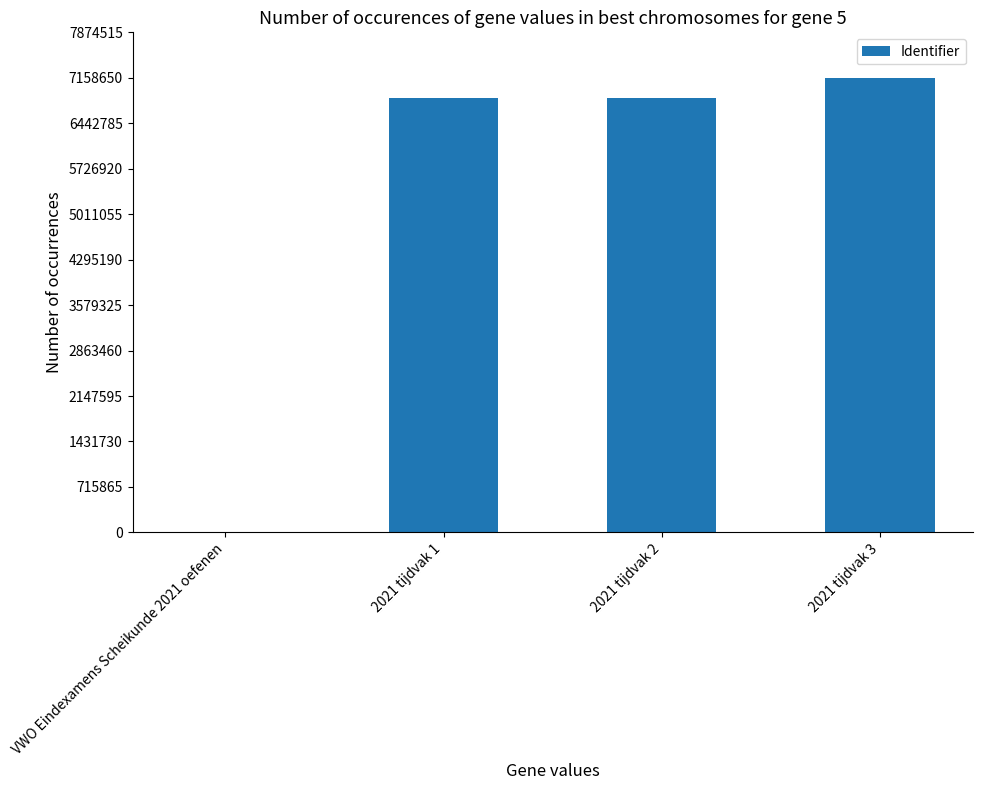

What is the sum of all values?

20854712